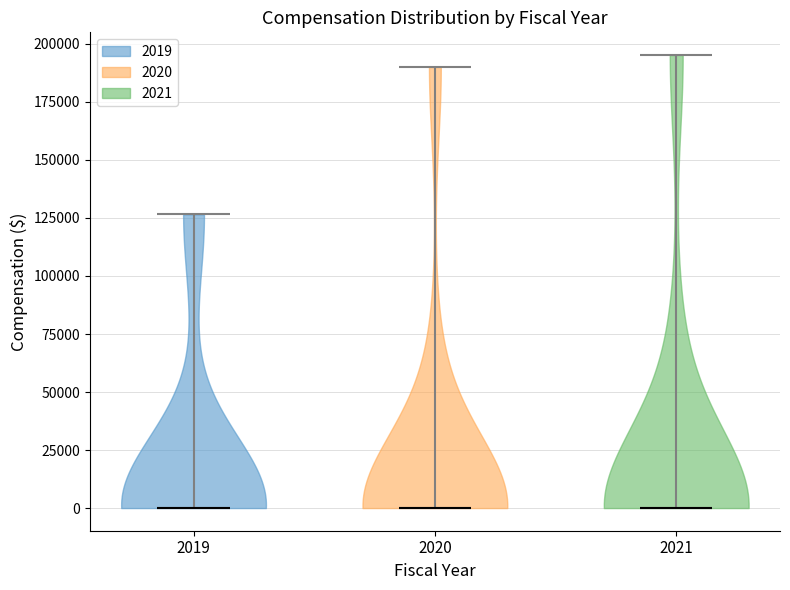

Reading left to right, read every violin against the y-axis: where its median line is, and the lowest and highest points it reaches. The values are not printed on the chart, so give them approximately, as read against the axis.

2019: median line 0, lowest point 0, highest point 125000
2020: median line 0, lowest point 0, highest point 190000
2021: median line 0, lowest point 0, highest point 195000